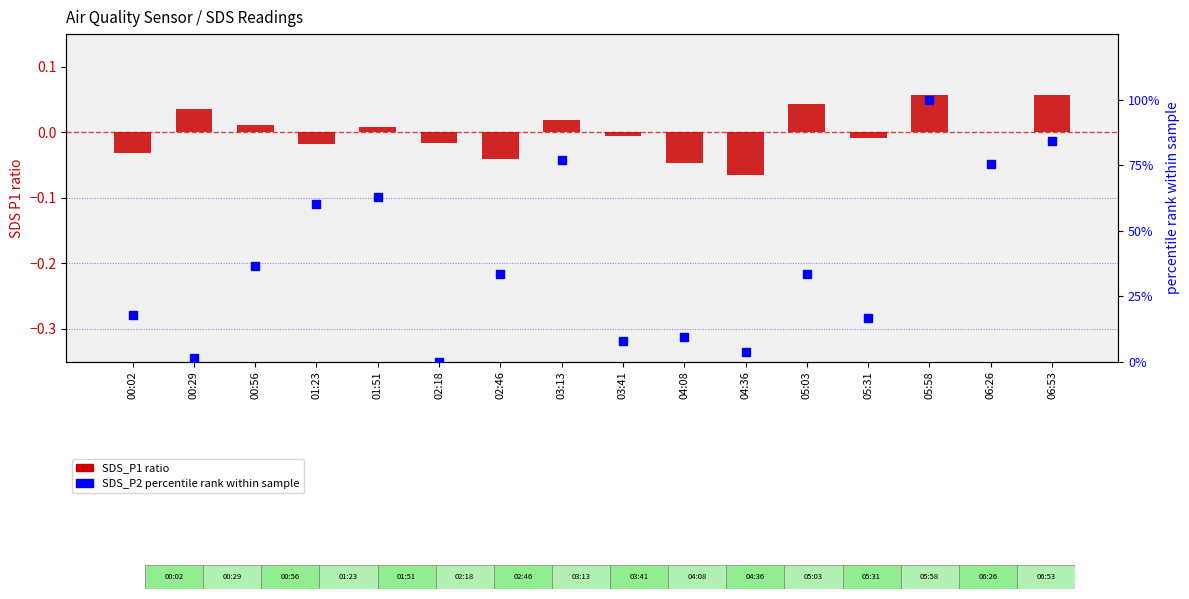

What are all the series names shown in the legend?

SDS_P1 ratio, SDS_P2 percentile rank